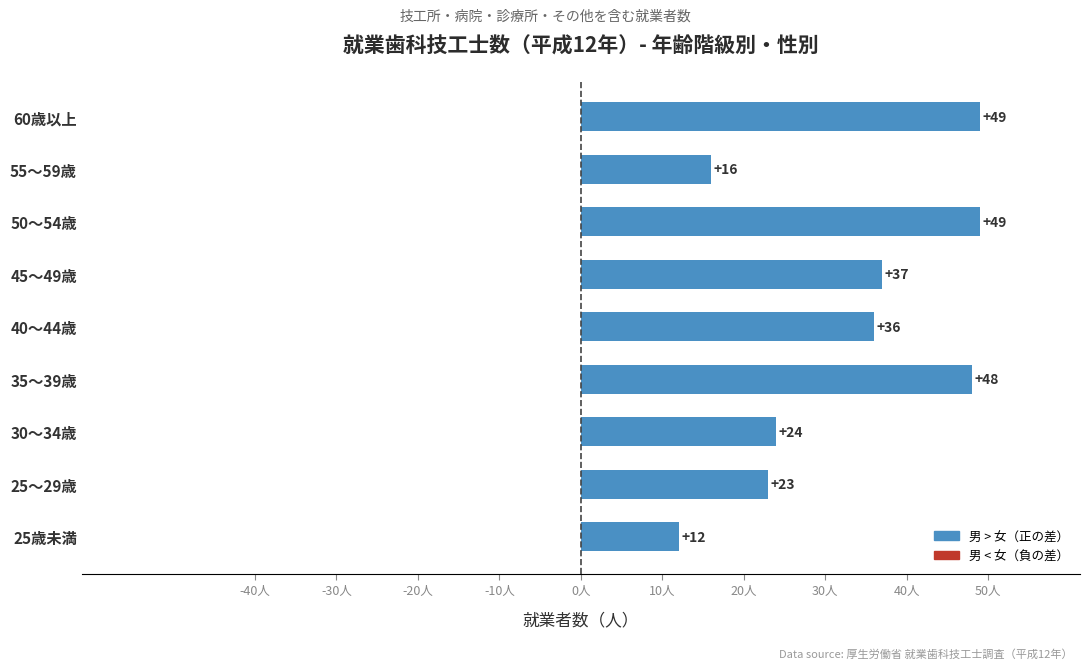

What is the average value?

33